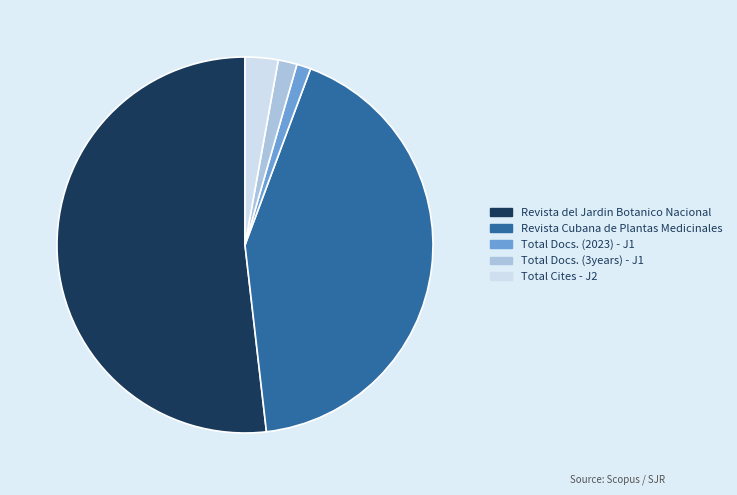

Is there any slice that represents more than half of the pie?

Yes